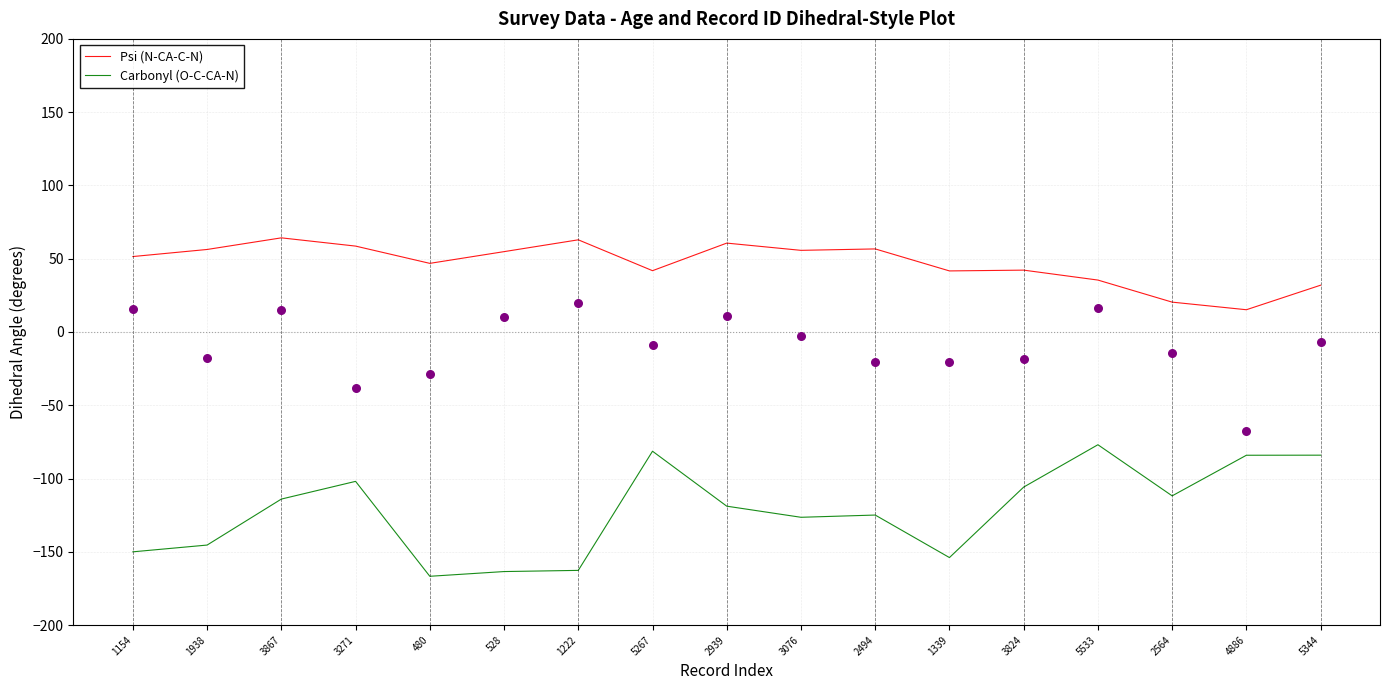

At how many categories does at least one series exceed -126?

17